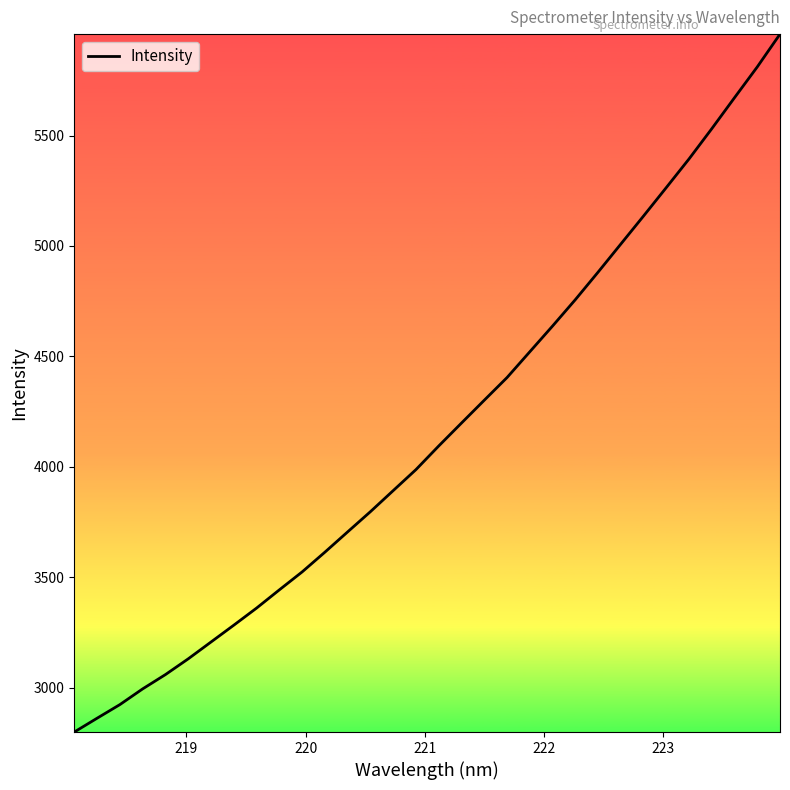

Does the chart have visible grid lines?

No